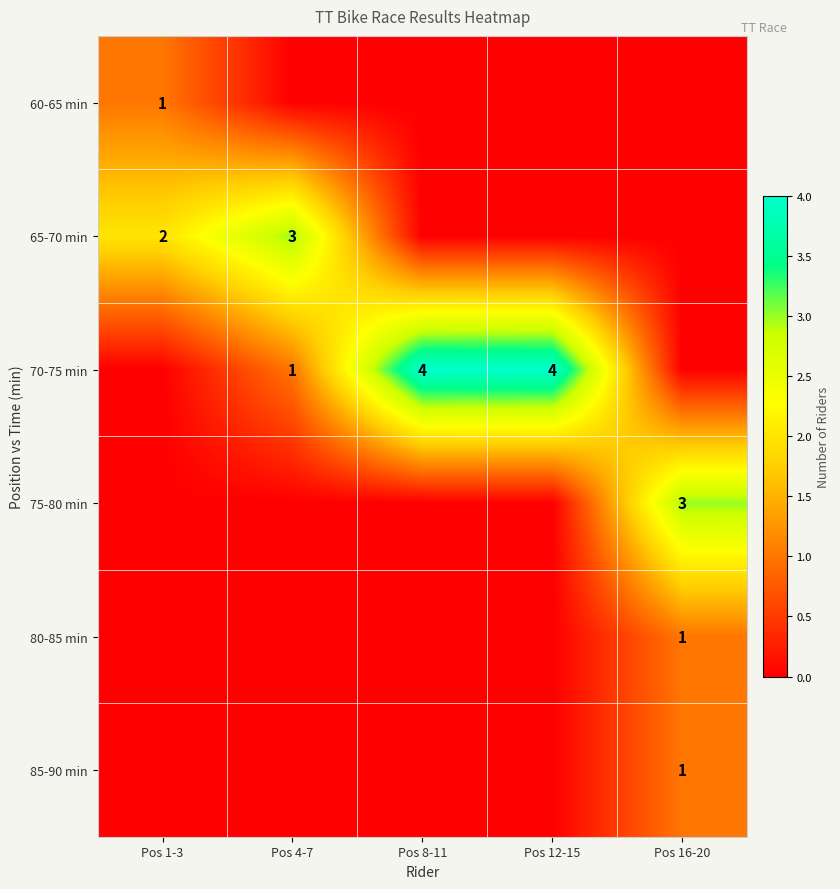

The 65-70 min series shows 2 at Pos 1-3. True or false?

True